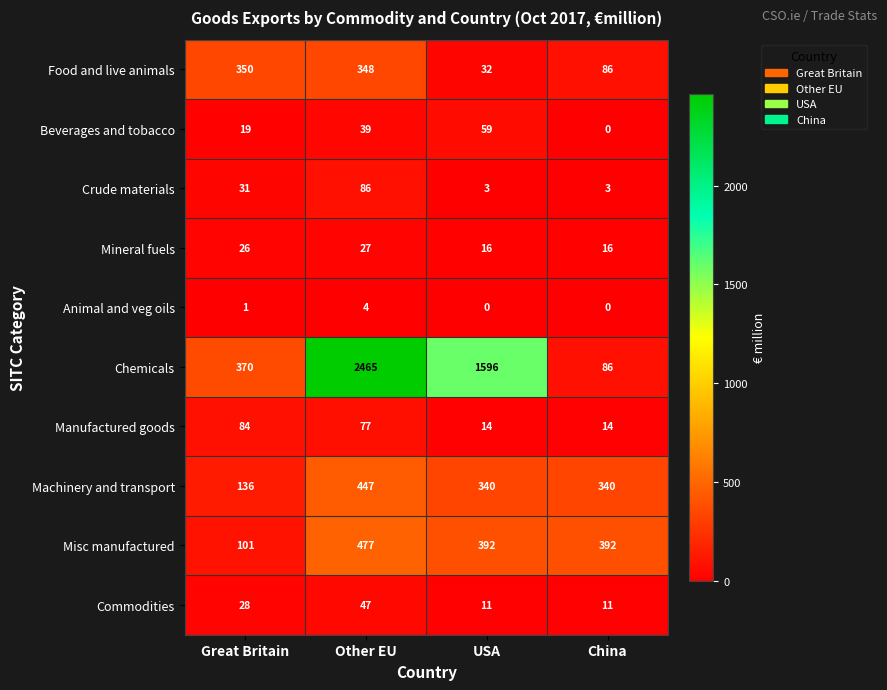

List the series in order of their peak value, lowest first.

Animal and veg oils, Mineral fuels, Commodities, Beverages and tobacco, Manufactured goods, Crude materials, Food and live animals, Machinery and transport, Misc manufactured, Chemicals